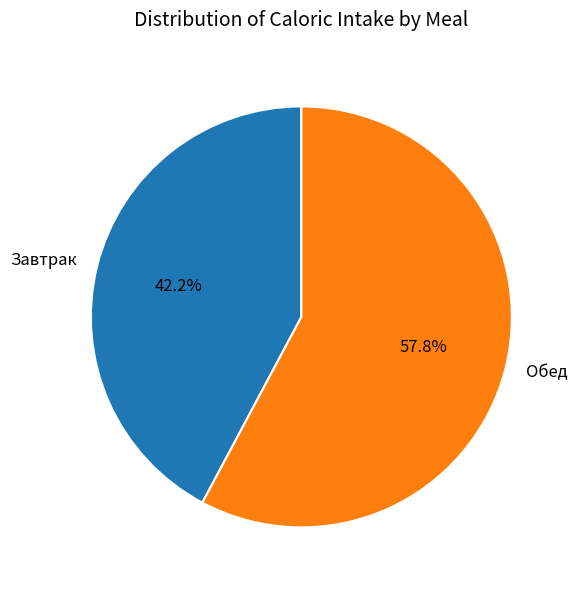

What percentage do Обед and Завтрак together represent?

100.0%